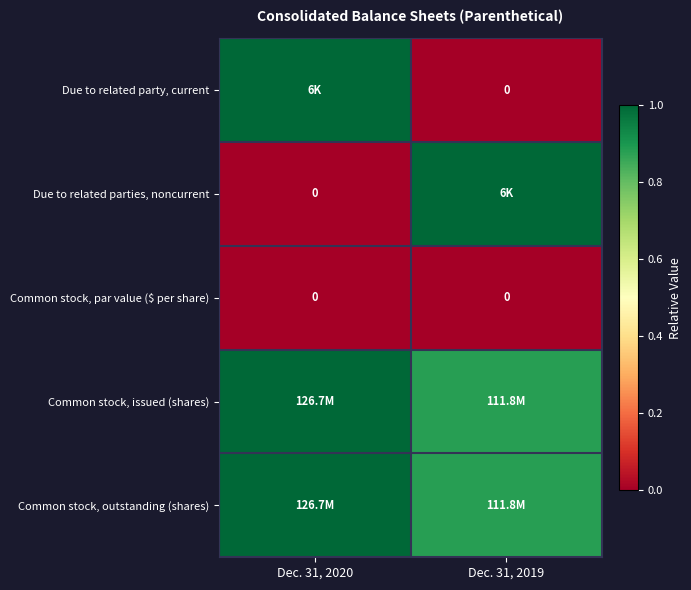

Rank the series at Dec. 31, 2019 from lowest to highest value.

Due to related party, current, Common stock, par value ($ per share), Common stock, issued (shares), Common stock, outstanding (shares), Due to related parties, noncurrent